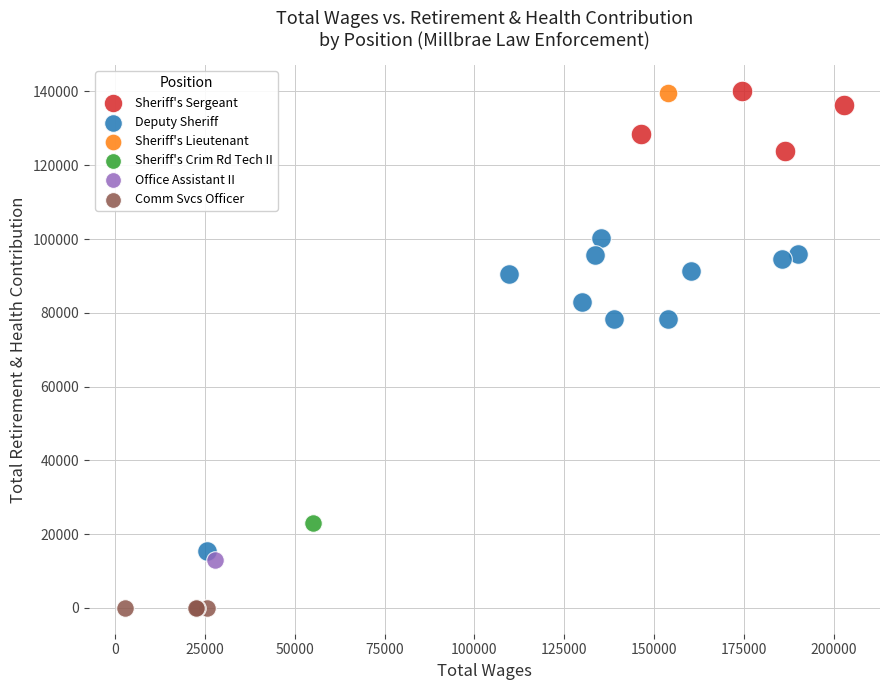

What are all the series names shown in the legend?

Sheriff's Sergeant, Deputy Sheriff, Sheriff's Lieutenant, Sheriff's Crim Rd Tech II, Office Assistant II, Comm Svcs Officer